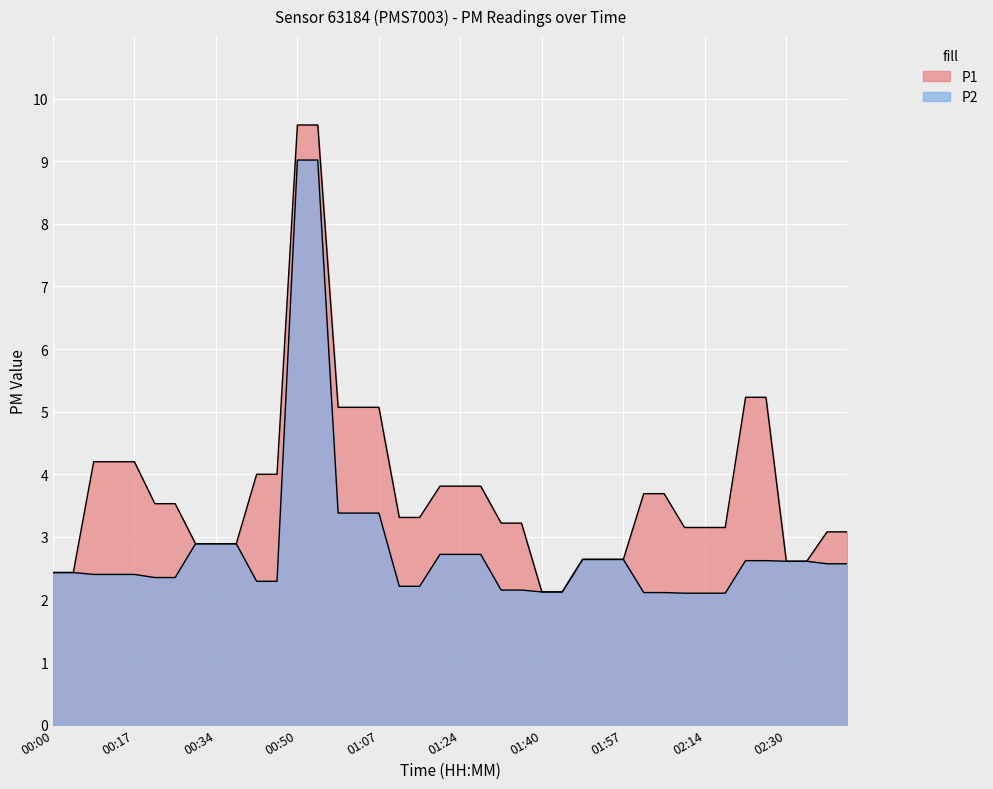

Reading right to left, list all the values displayed in this chart.

P1: 3.1	3.1	2.6	2.6	5.2	5.2	3.1	3.1	3.1	3.7	3.7	2.6	2.6	2.6	2.1	2.1	3.2	3.2	3.8	3.8	3.8	3.3	3.3	5.1	5.1	5.1	9.6	9.6	4.0	4.0	2.9	2.9	2.9	3.5	3.5	4.2	4.2	4.2	2.4	2.4
P2: 2.6	2.6	2.6	2.6	2.6	2.6	2.1	2.1	2.1	2.1	2.1	2.6	2.6	2.6	2.1	2.1	2.1	2.1	2.7	2.7	2.7	2.2	2.2	3.4	3.4	3.4	9.0	9.0	2.3	2.3	2.9	2.9	2.9	2.4	2.4	2.4	2.4	2.4	2.4	2.4